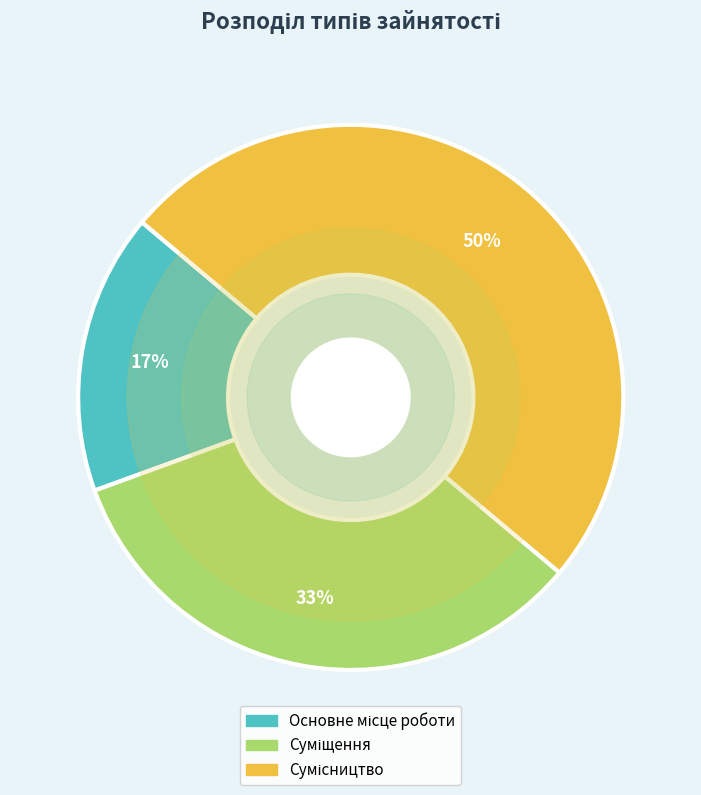

To the nearest percent, what is the difference between the largest and smallest slice percentages?

33%